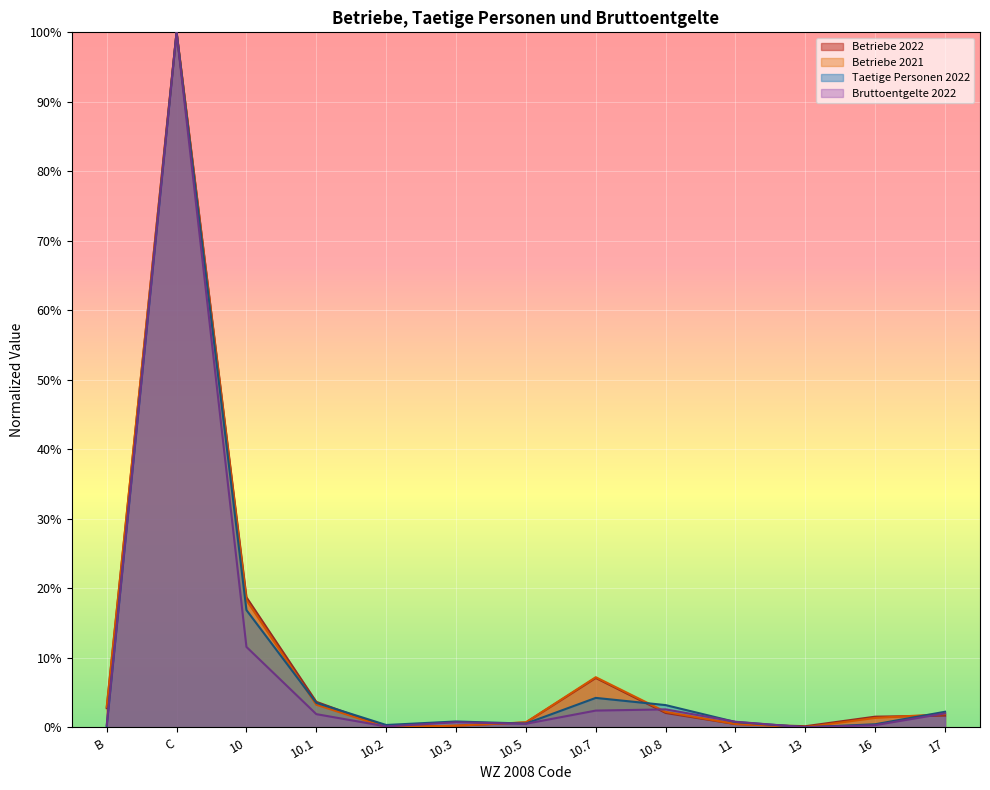

True or false: Betriebe 2021 has more than 1 interior local peaks.

True